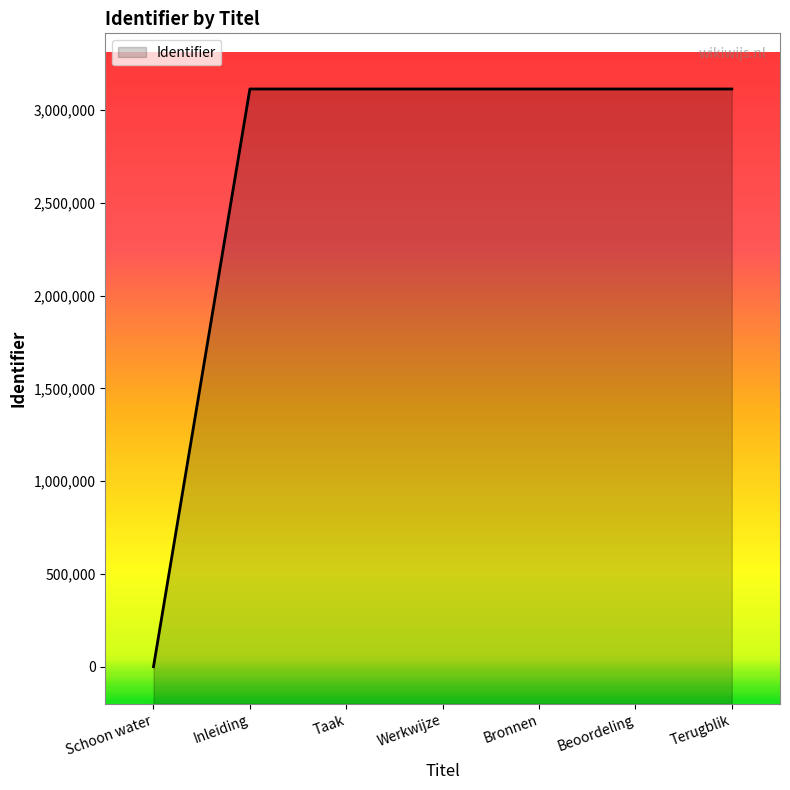

What position from the left is Bronnen?

5